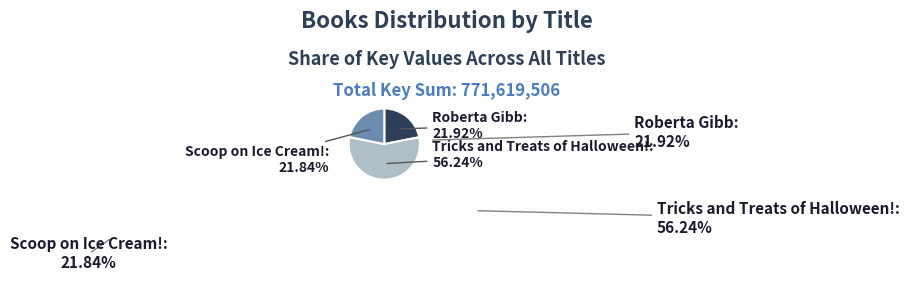

Is there a majority slice in this chart?

Yes